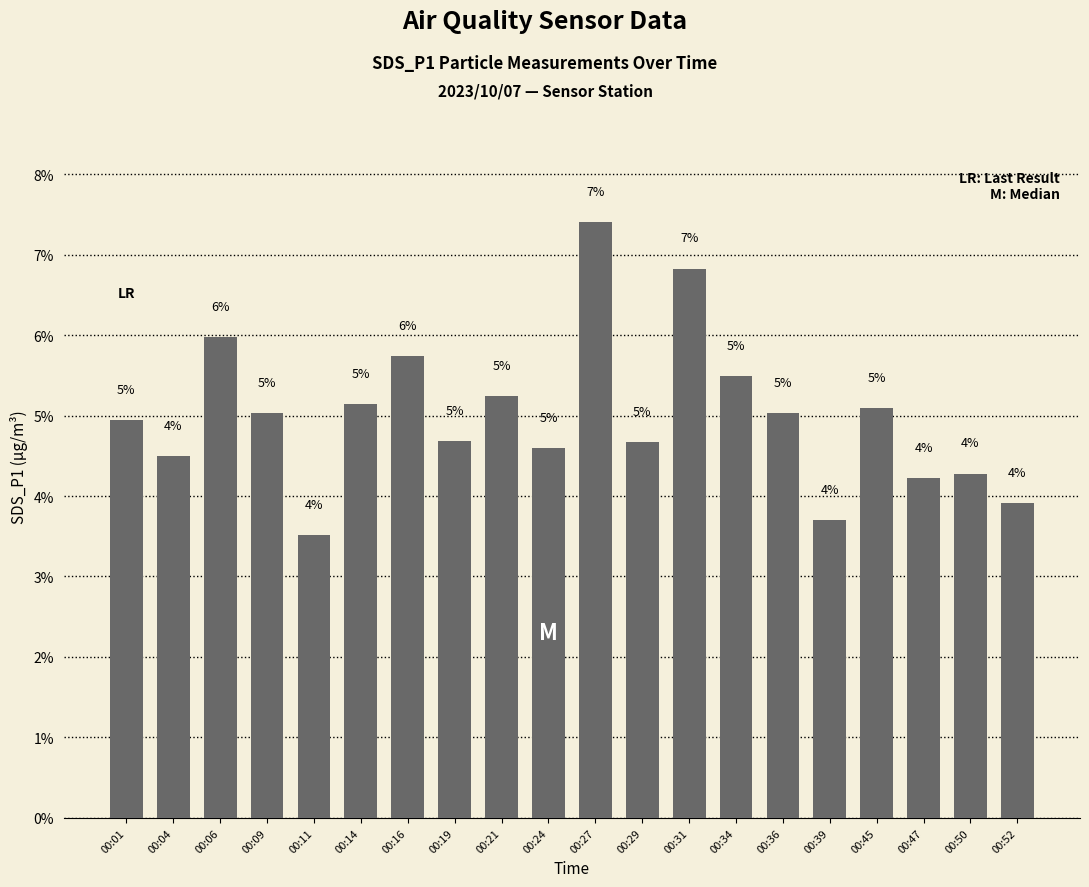

Is it true that the value at 00:06 is 6.0?

True